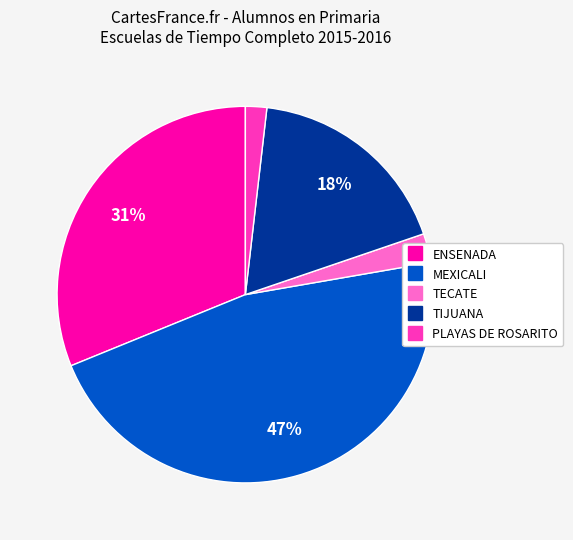

How many segments does this pie chart have?

5